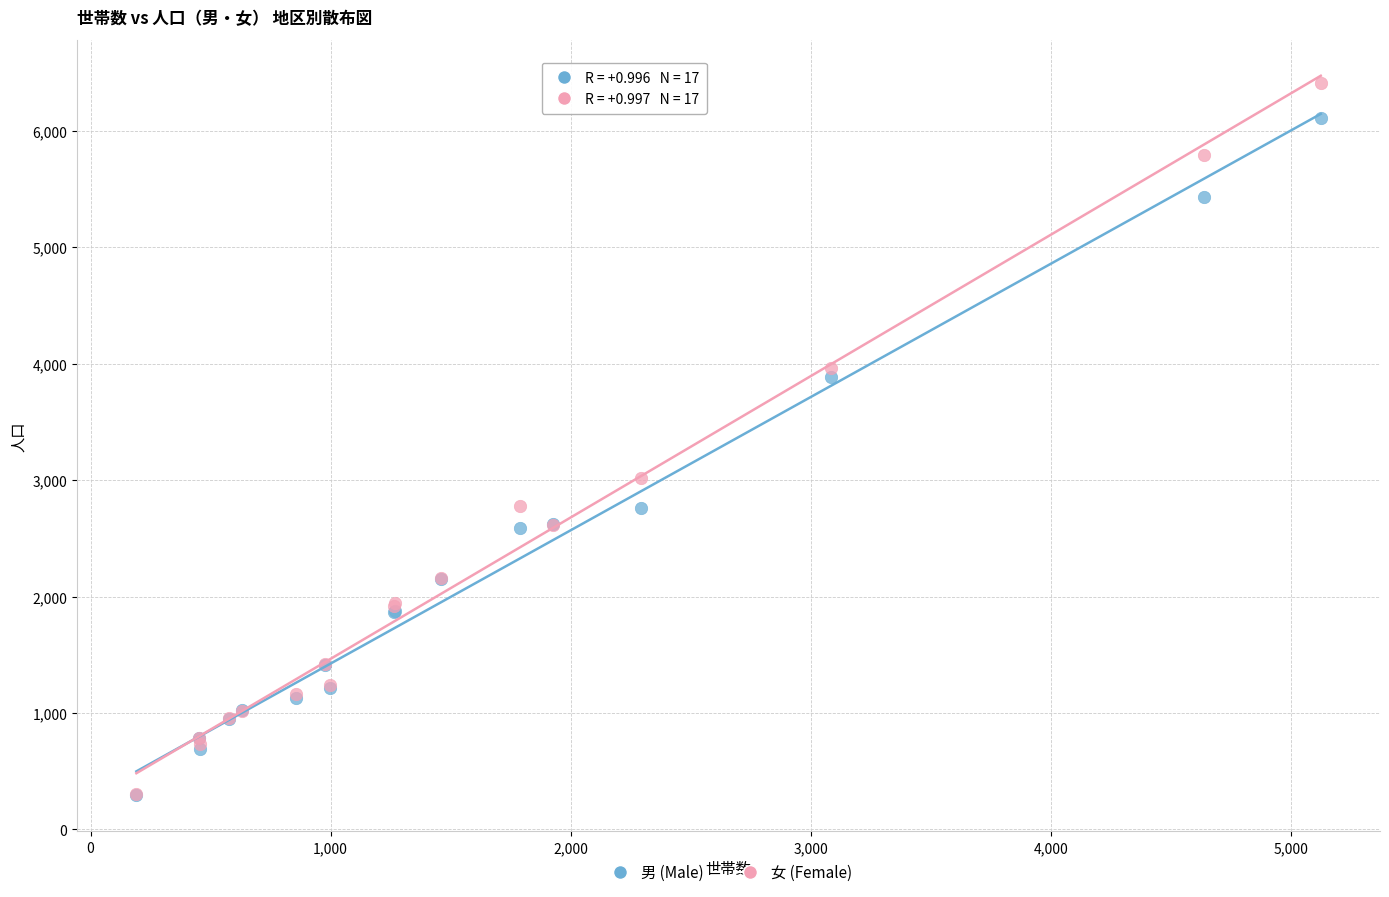

In the 女 (Female) series, what Y value is closest to 3360?

3019